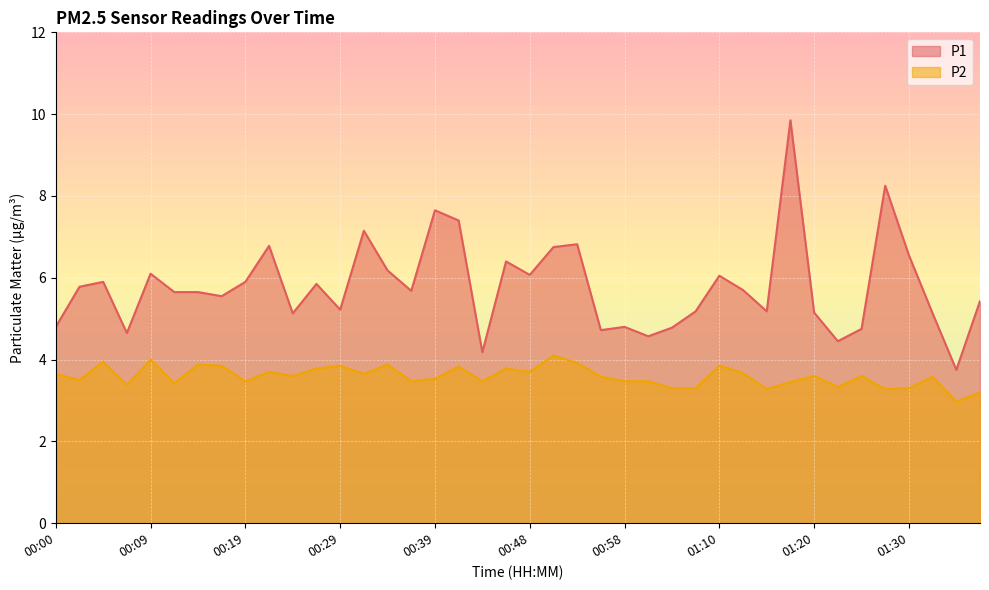

Reading left to right, what are all the values shown in this chart?

P1: 00:00=4.8	00:02=5.8	00:04=5.9	00:07=4.7	00:09=6.1	00:12=5.7	00:14=5.7	00:17=5.5	00:19=5.9	00:22=6.8	00:24=5.1	00:26=5.8	00:29=5.2	00:31=7.2	00:34=6.2	00:36=5.7	00:39=7.7	00:41=7.4	00:44=4.2	00:46=6.4	00:48=6.1	00:51=6.8	00:53=6.8	00:56=4.7	00:58=4.8	01:01=4.6	01:03=4.8	01:08=5.2	01:10=6.0	01:13=5.7	01:15=5.2	01:18=9.8	01:20=5.2	01:23=4.5	01:25=4.8	01:28=8.2	01:30=6.5	01:32=5.1	01:35=3.8	01:37=5.4
P2: 00:00=3.6	00:02=3.5	00:04=4.0	00:07=3.4	00:09=4.0	00:12=3.4	00:14=3.9	00:17=3.9	00:19=3.5	00:22=3.7	00:24=3.6	00:26=3.8	00:29=3.9	00:31=3.6	00:34=3.9	00:36=3.5	00:39=3.5	00:41=3.8	00:44=3.5	00:46=3.8	00:48=3.7	00:51=4.1	00:53=3.9	00:56=3.6	00:58=3.5	01:01=3.5	01:03=3.3	01:08=3.3	01:10=3.9	01:13=3.7	01:15=3.3	01:18=3.5	01:20=3.6	01:23=3.3	01:25=3.6	01:28=3.3	01:30=3.3	01:32=3.6	01:35=3.0	01:37=3.2